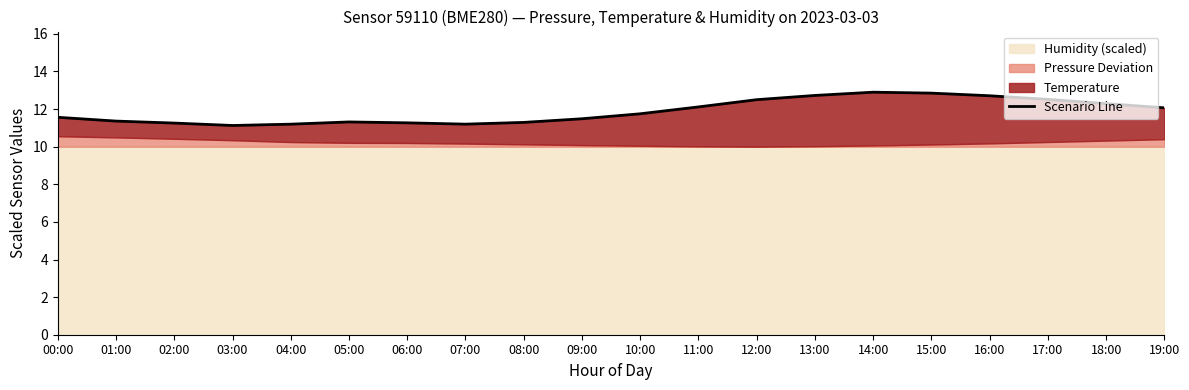

Which category has the lowest value across all series?

03:00